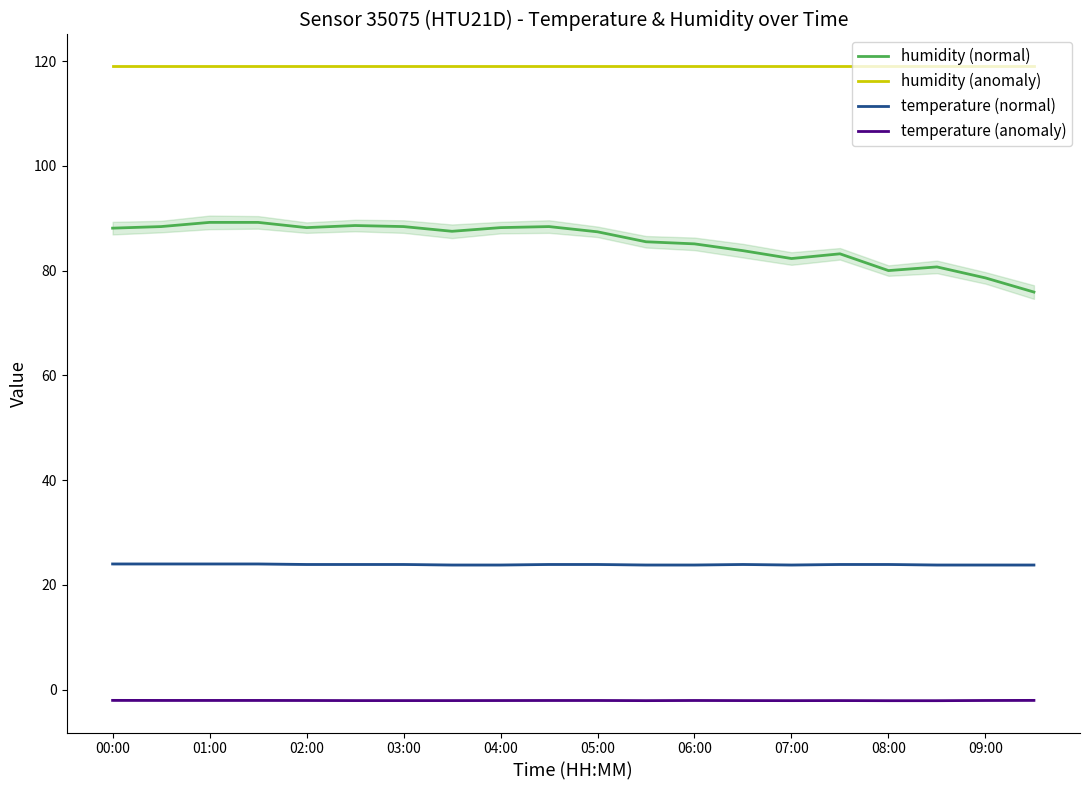

The humidity (normal) series shows 17.9 at 00:00. True or false?

False